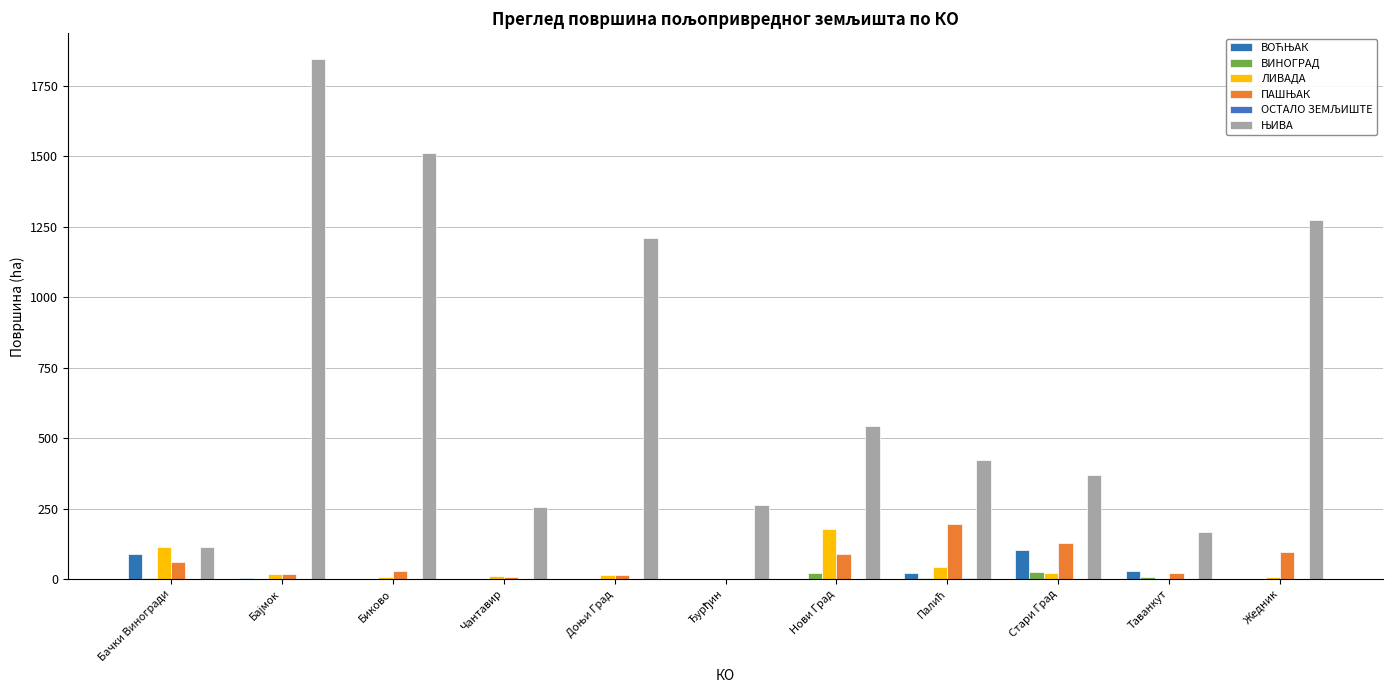

What is the approximate value of ЊИВА at Стари Град?

371.0